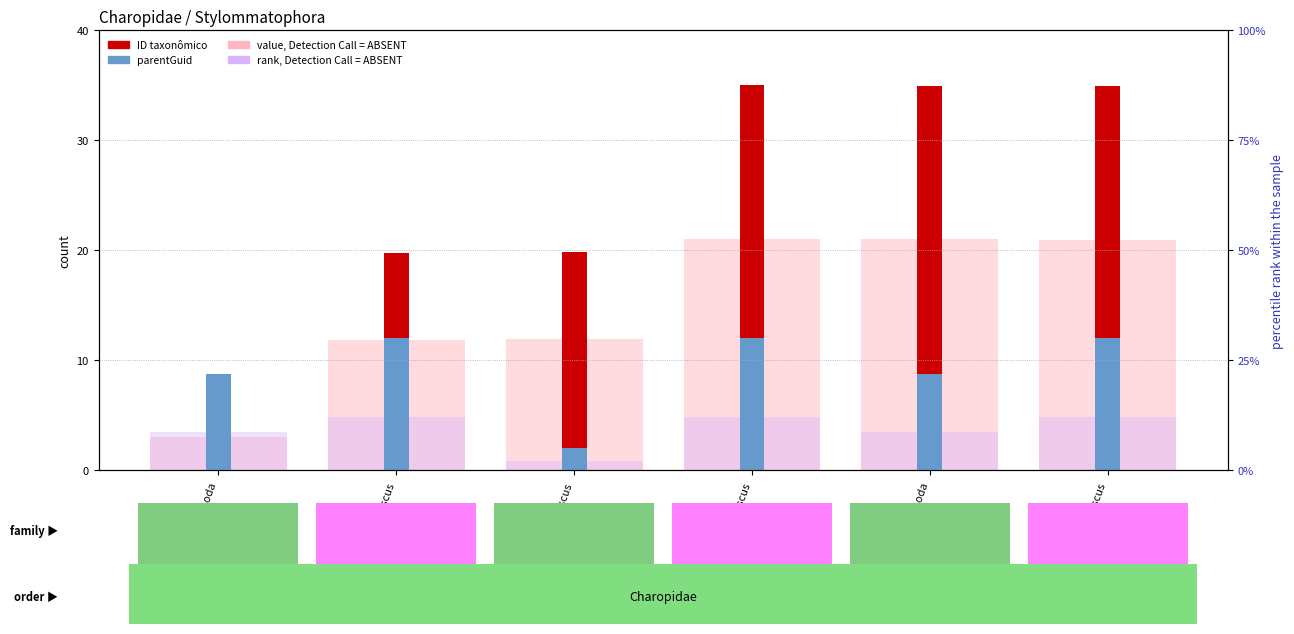

Is it true that value, Detection Call = ABSENT equals 20.1 at Retidiscus?

False